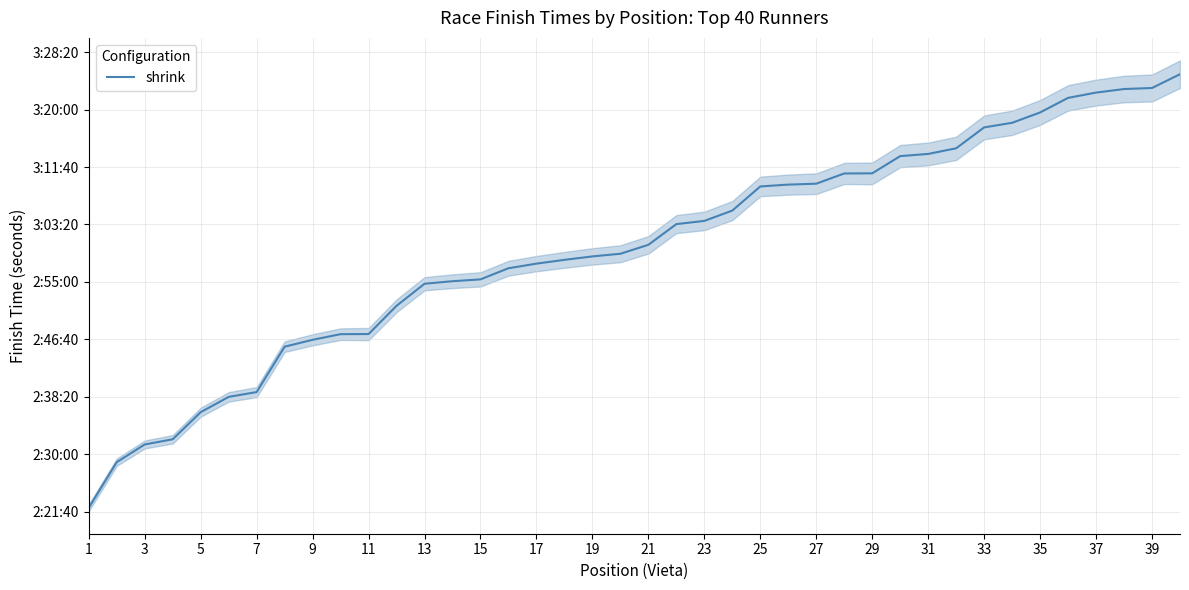

What is the average value?

10794